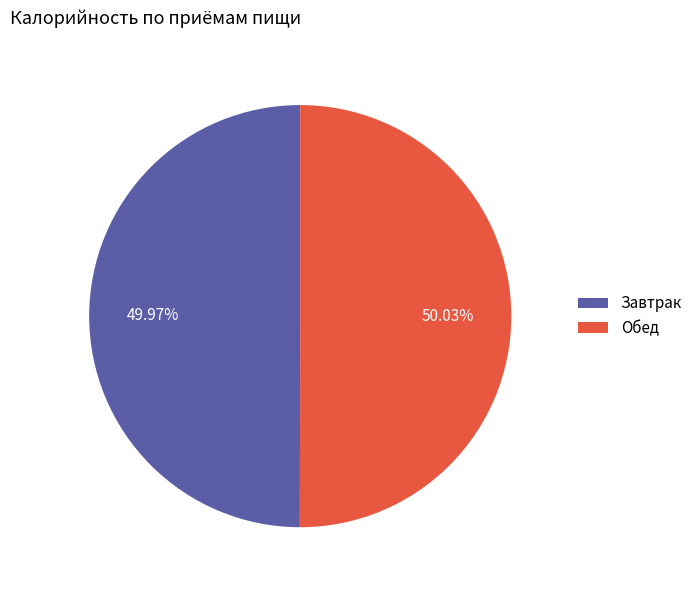

True or false: Обед accounts for 50% of the total.

True